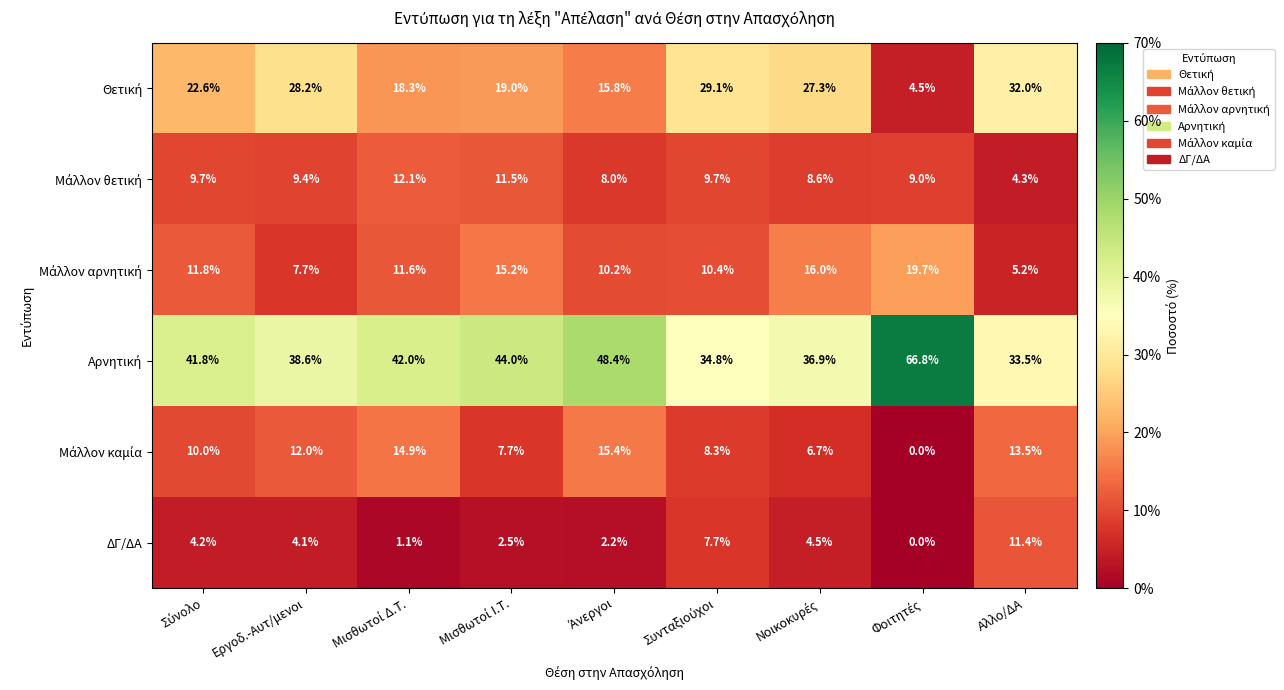

Count the number of data series in this chart.

6